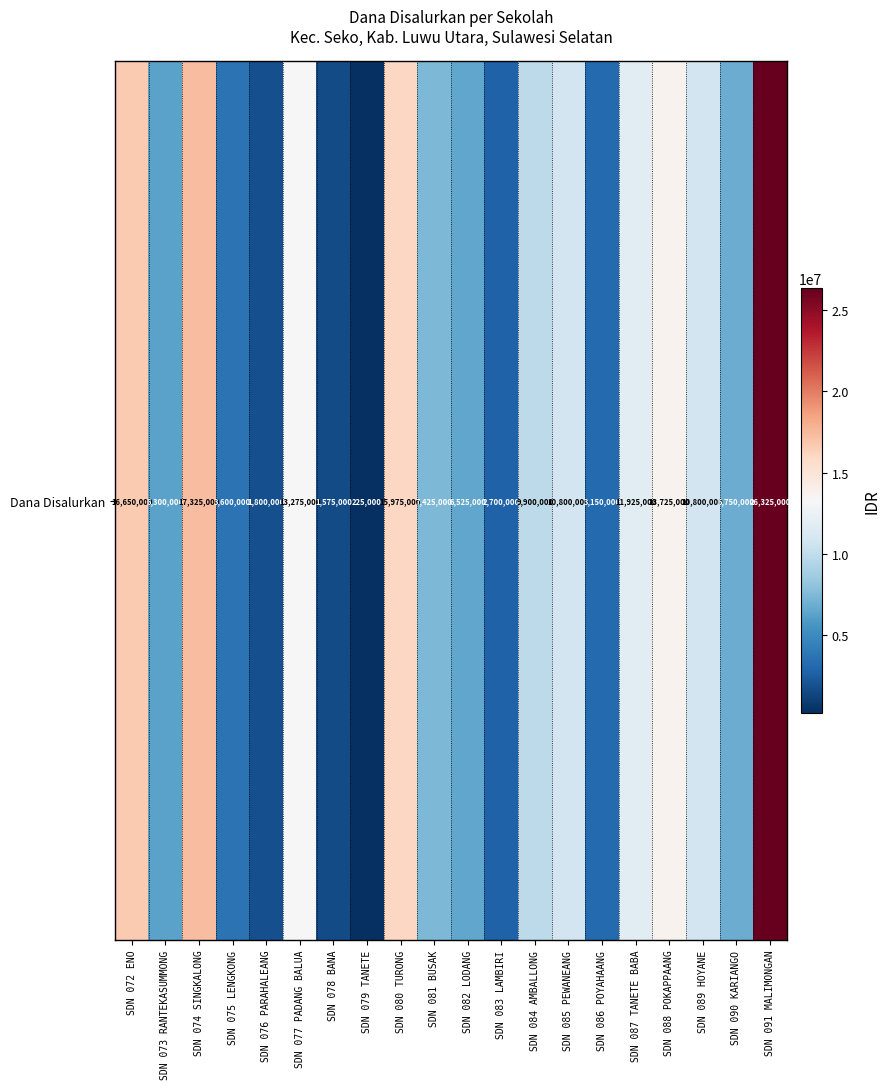

What is the sum of the values at SDN 072 ENO and SDN 088 POKAPPAANG?

30375000